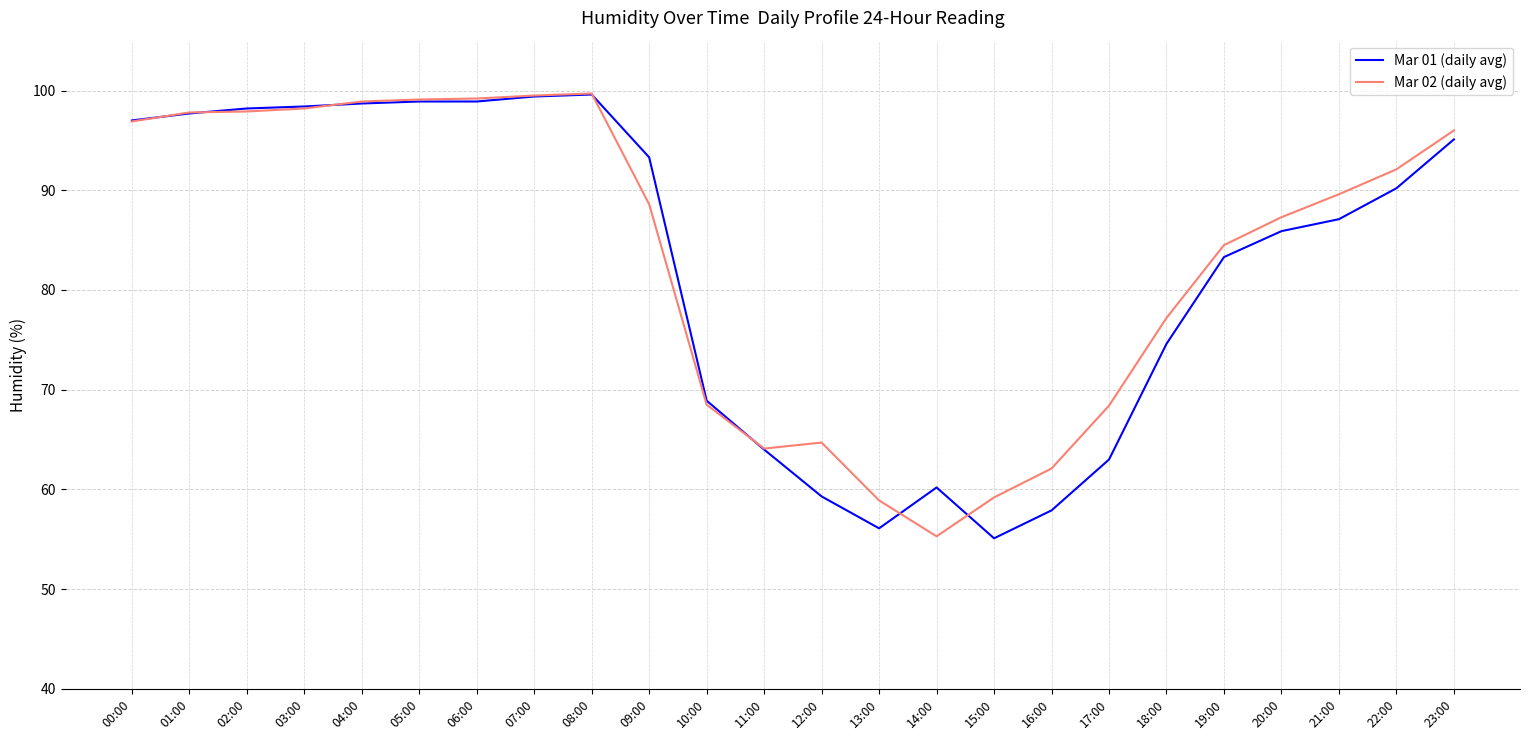

What is the difference between the highest and lowest values at 04:00?

0.2